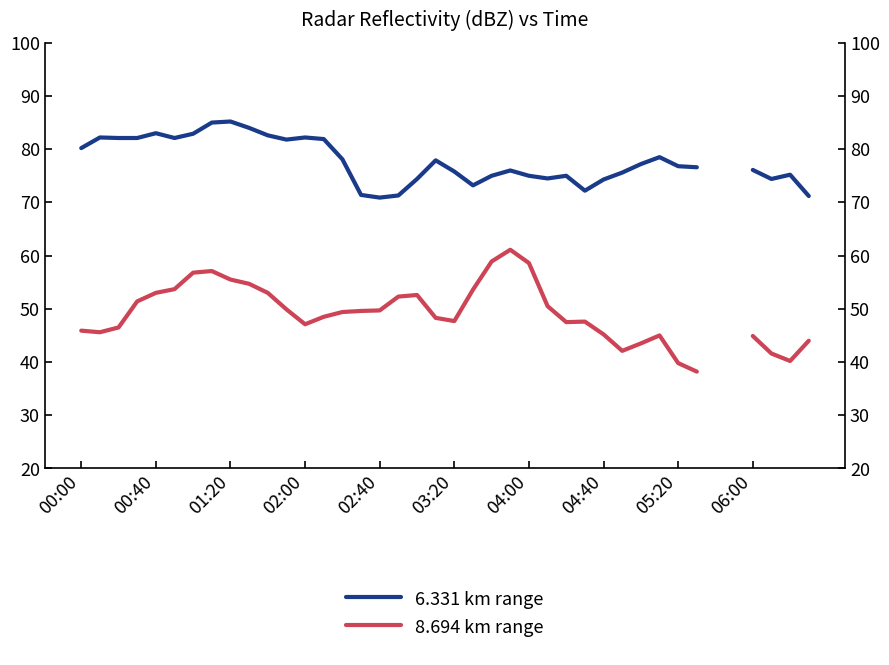

What are all the series names shown in the legend?

6.331 km range, 8.694 km range